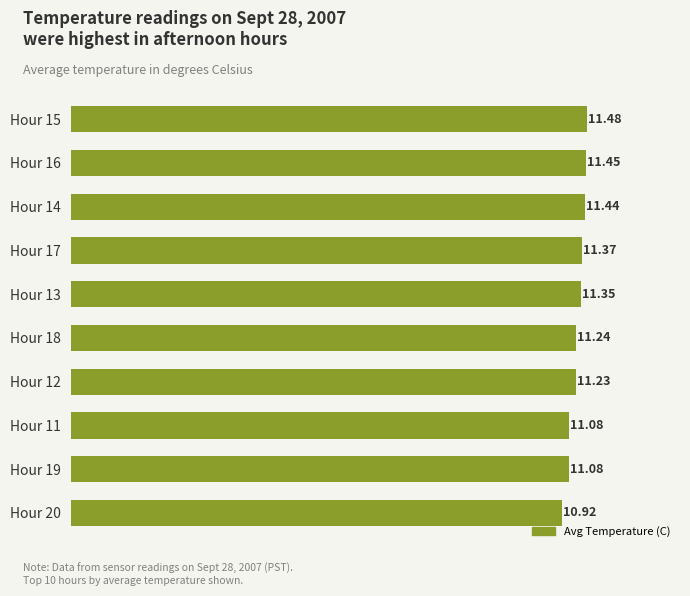

How many data points are less than 11?

1